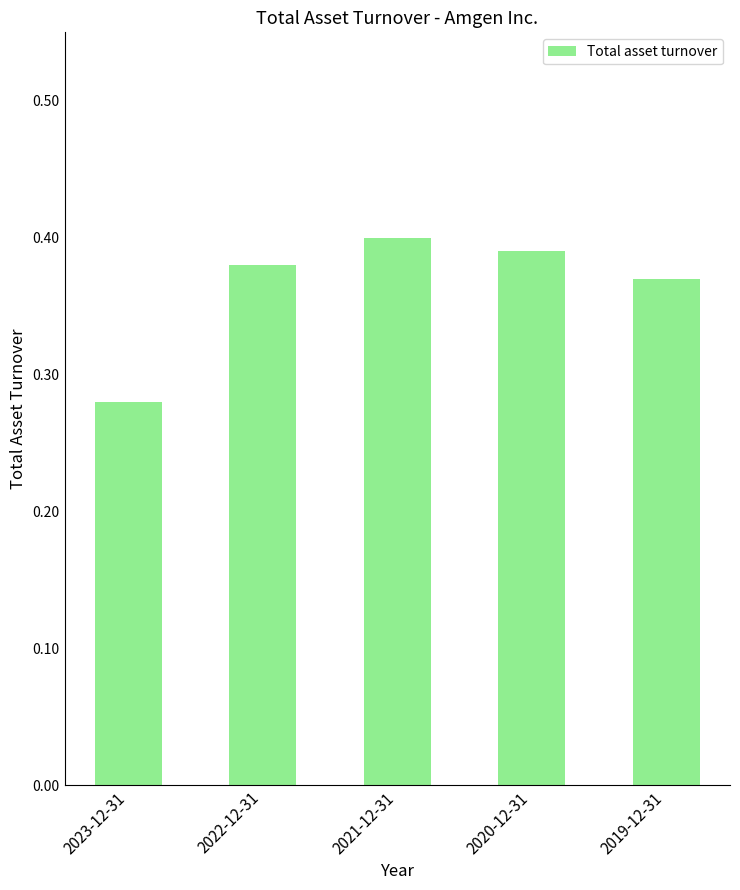

What is the label of the 3rd bar from the left?

2021-12-31